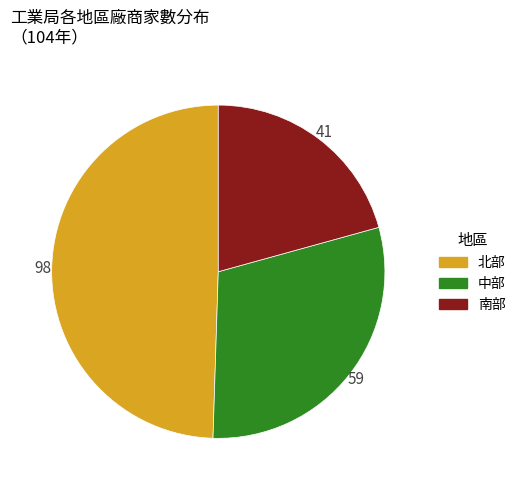

Combined, do 北部 and 南部 account for over 50%?

Yes